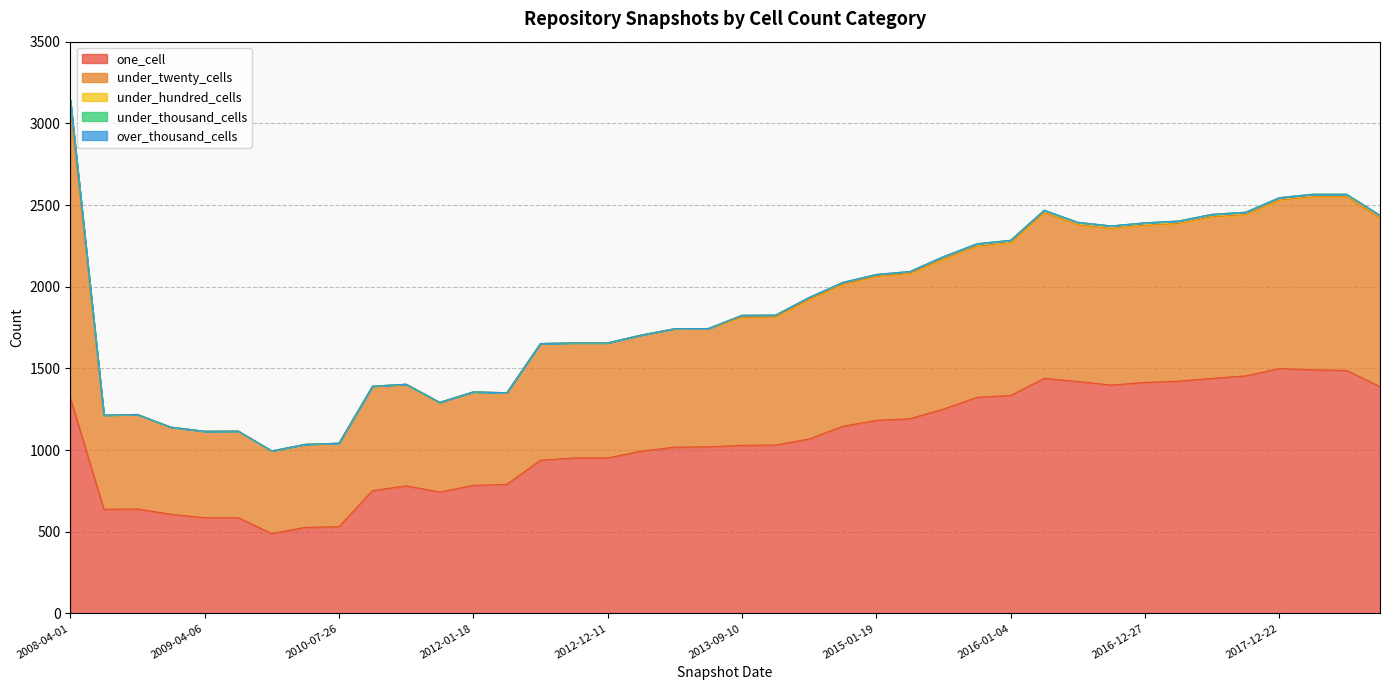

After their last crossing, which series has the higher values: one_cell or under_twenty_cells?

one_cell